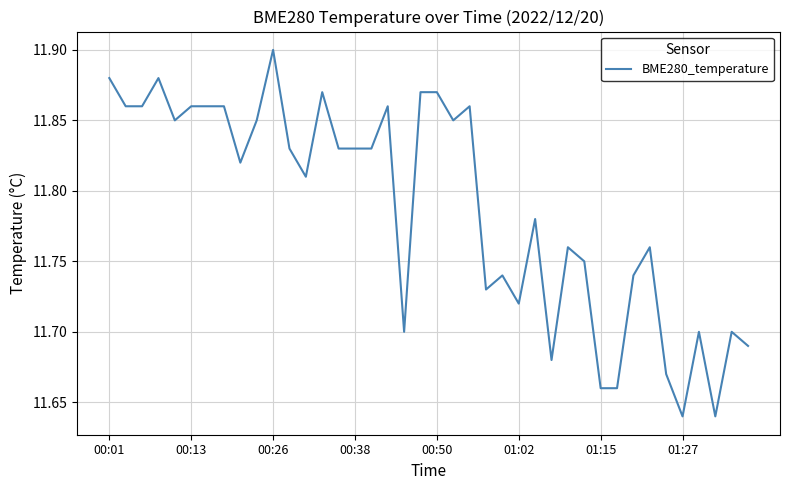

Does the chart have visible grid lines?

Yes